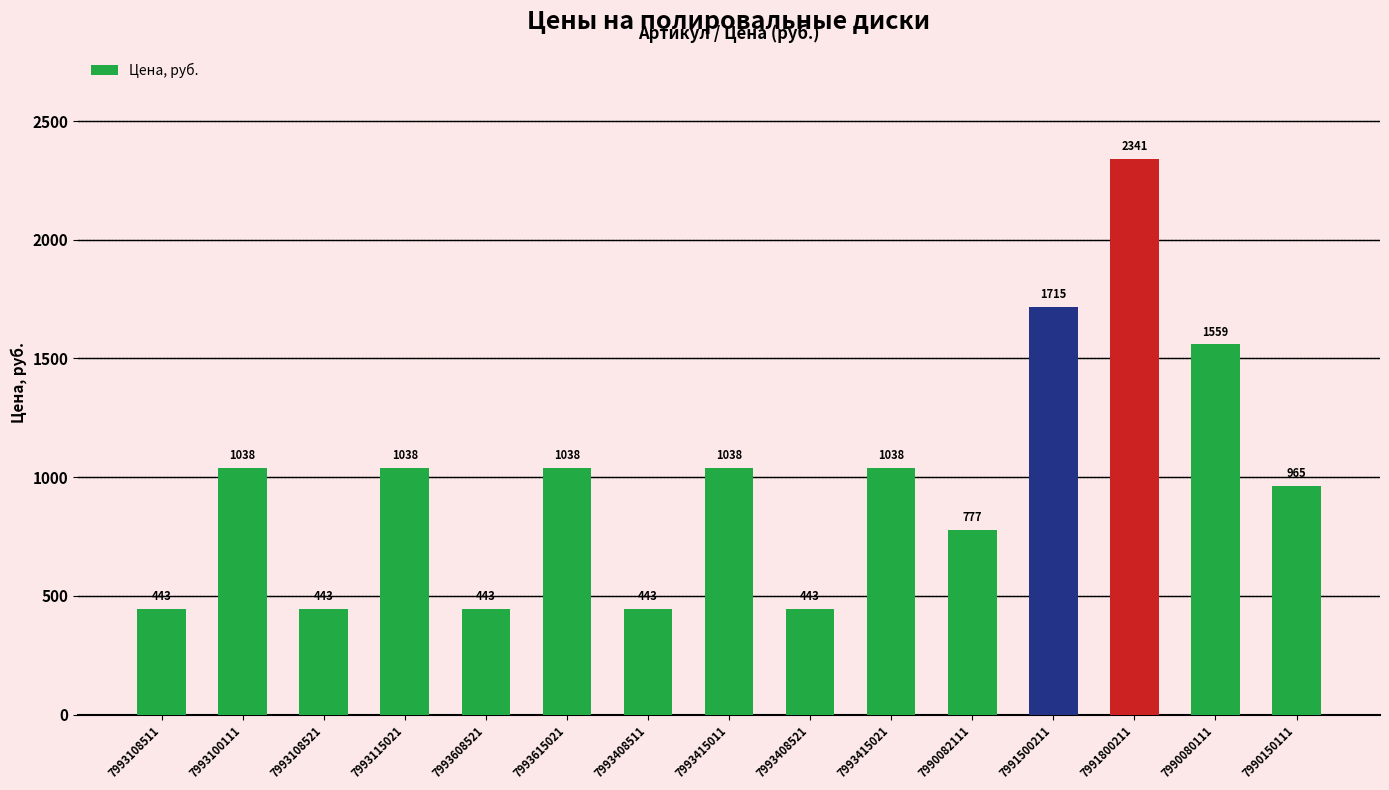

What is the ratio of the value at 7990080111 to the value at 7993408511?

3.5